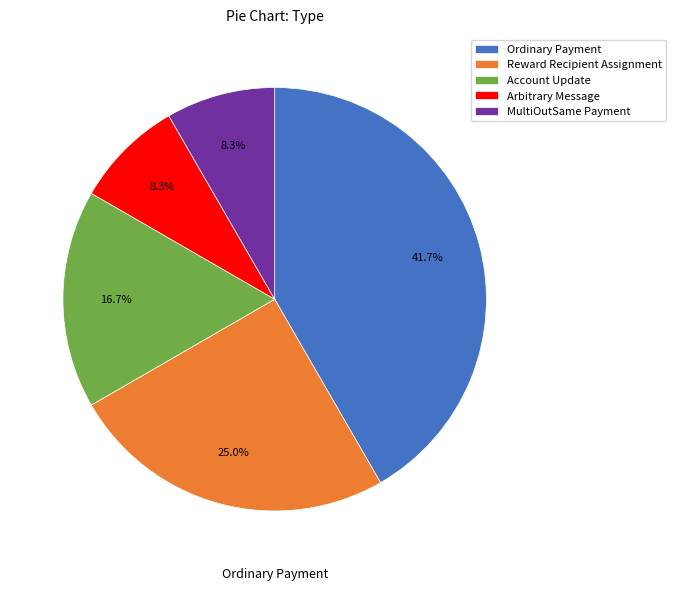

Which slice is the largest?

Ordinary Payment